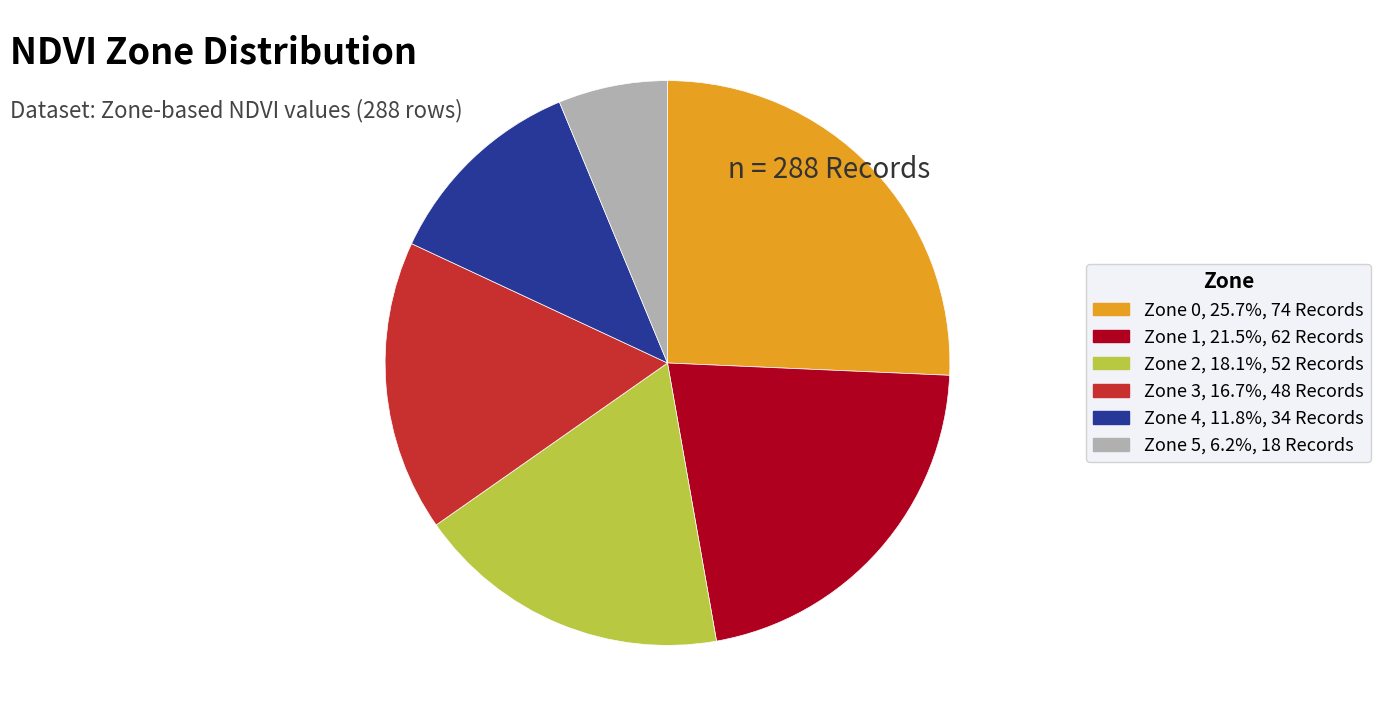

Is Zone 0 the majority of the pie?

No